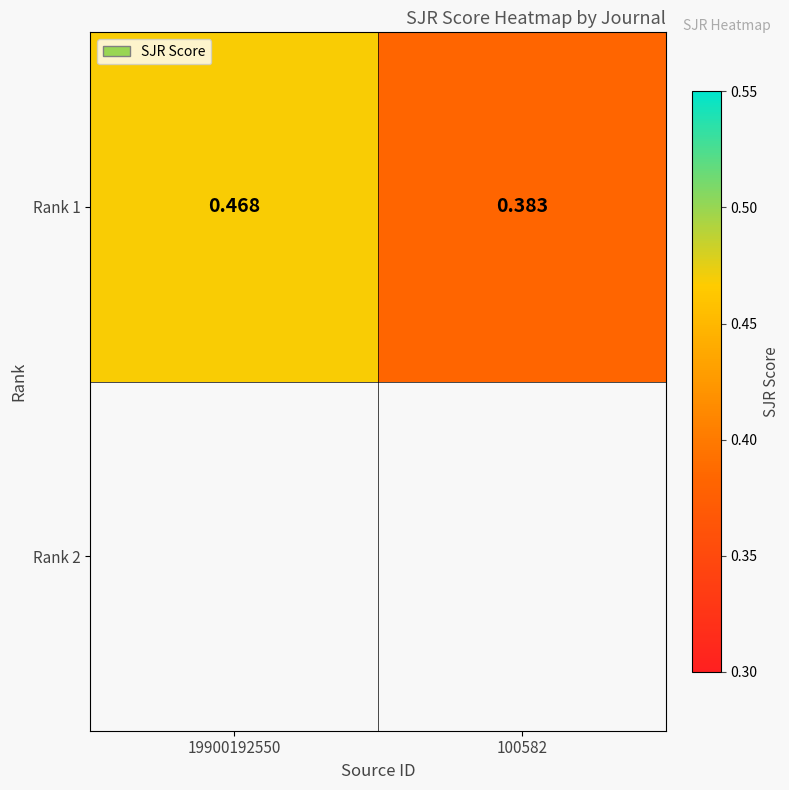

List the labels in order of value, smallest first.

100582, 19900192550